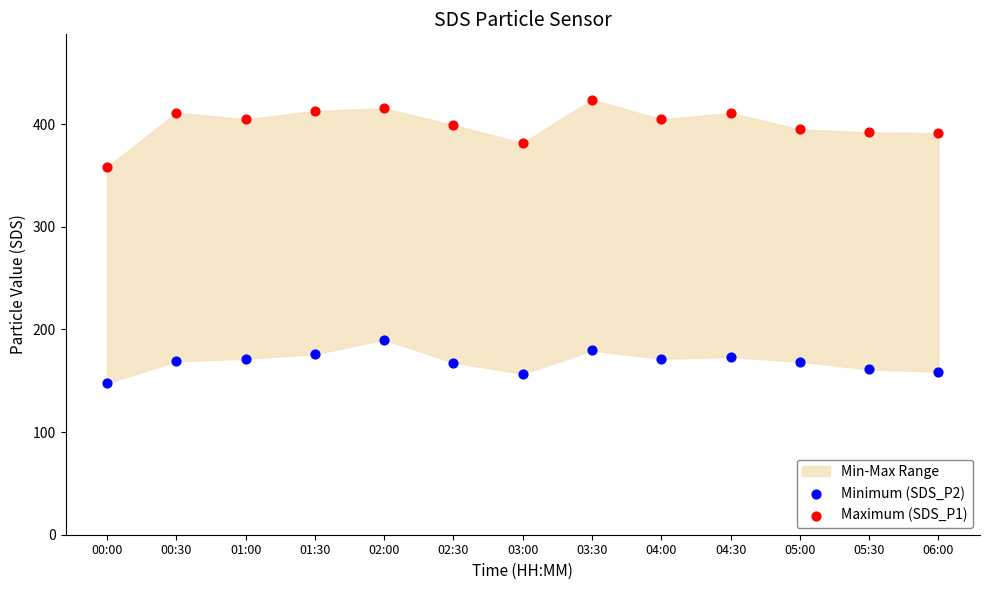

Which series reaches the minimum Y coordinate?

Minimum (SDS_P2)